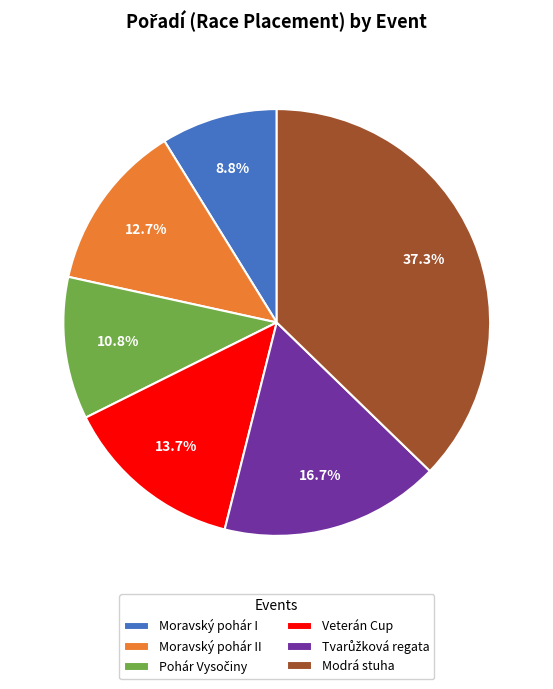

Does Modrá stuha represent more than half of the total?

No